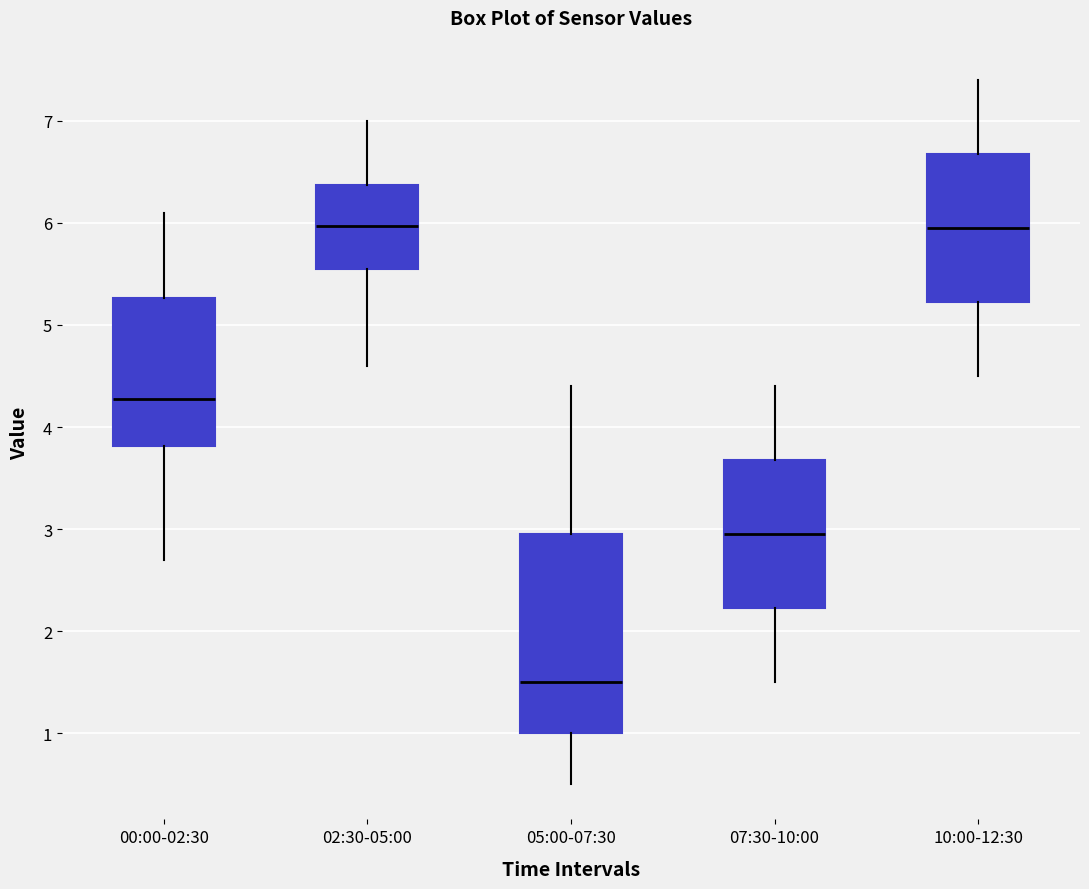

Reading left to right, transcribe this box plot: for each box, give where its median line is, the range the box spans, and where its two whiskers end, as read against the y-axis. The values are not printed on the chart, so give them approximately, as read against the axis.

00:00-02:30: median 4.3, box 3.8 to 5.3, whiskers 2.7 to 6.1
02:30-05:00: median 6.0, box 5.5 to 6.4, whiskers 4.6 to 7.0
05:00-07:30: median 1.5, box 1.0 to 3.0, whiskers 0.5 to 4.4
07:30-10:00: median 3.0, box 2.2 to 3.7, whiskers 1.5 to 4.4
10:00-12:30: median 6.0, box 5.2 to 6.7, whiskers 4.5 to 7.4